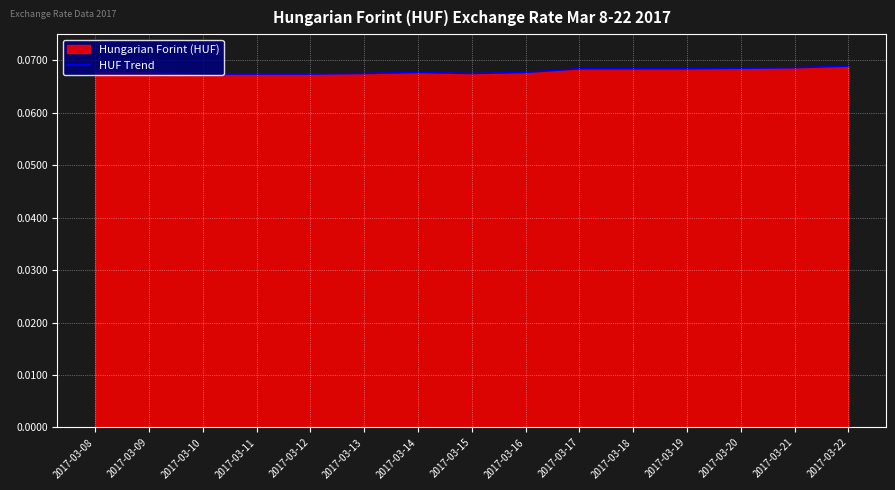

What is the minimum value shown in the chart?

0.1